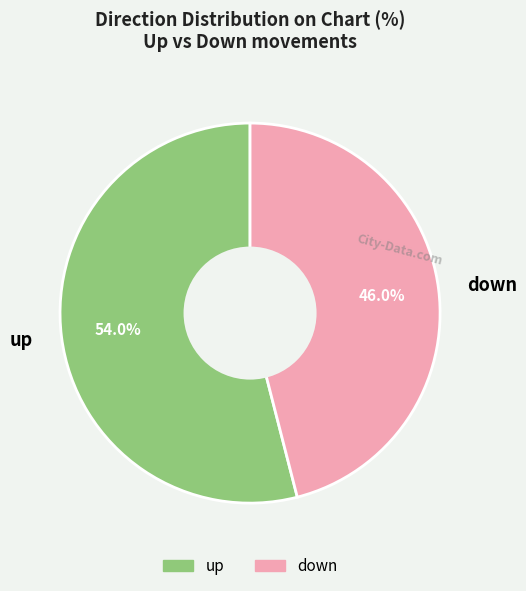

Combined, what portion of the pie is down and up?

100.0%